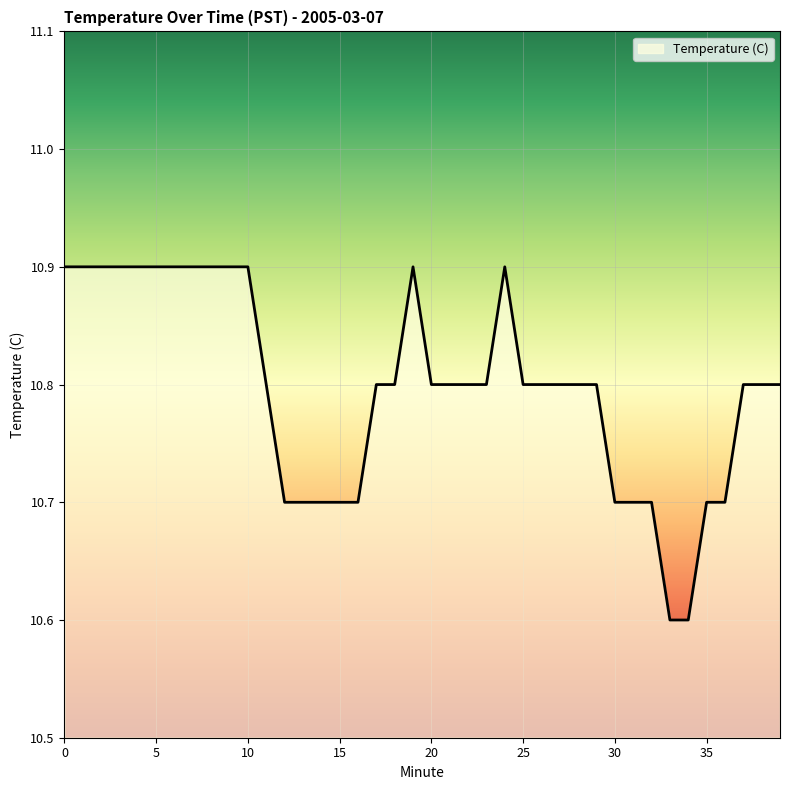

What is the difference between the maximum and minimum values?

0.3